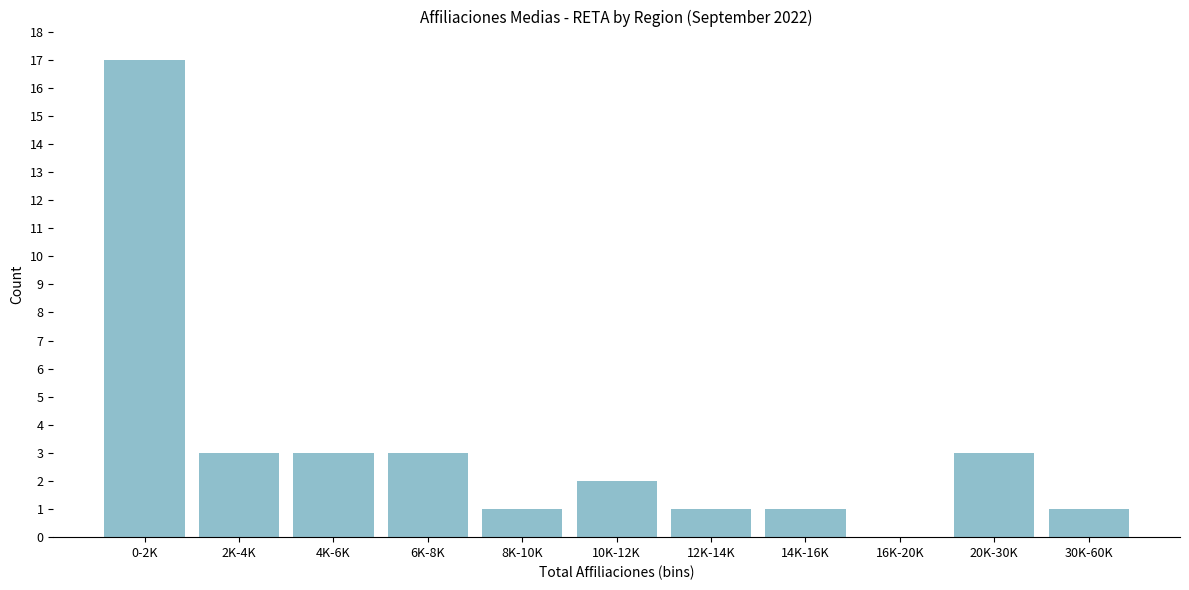

Reading left to right, transcribe all the data shown in this chart.

0-2K=17	2K-4K=3	4K-6K=3	6K-8K=3	8K-10K=1	10K-12K=2	12K-14K=1	14K-16K=1	16K-20K=0	20K-30K=3	30K-60K=1